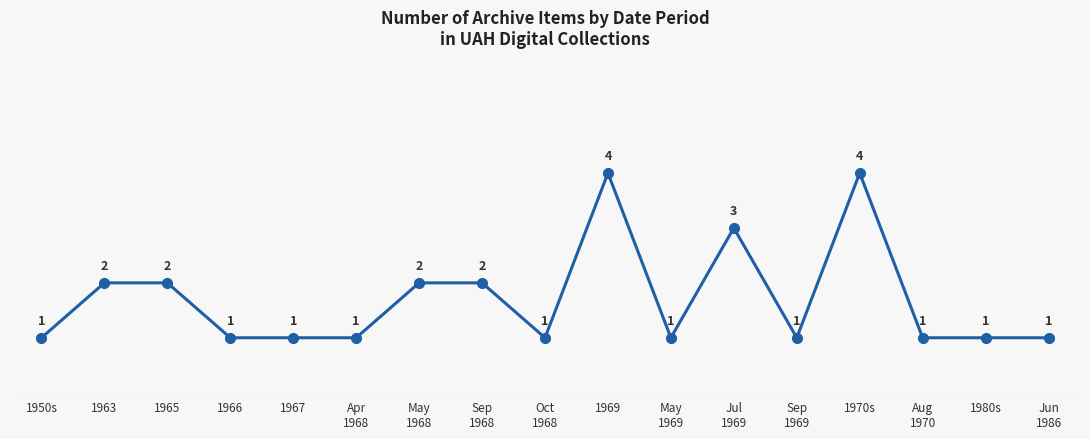

What is the greatest value displayed?

4